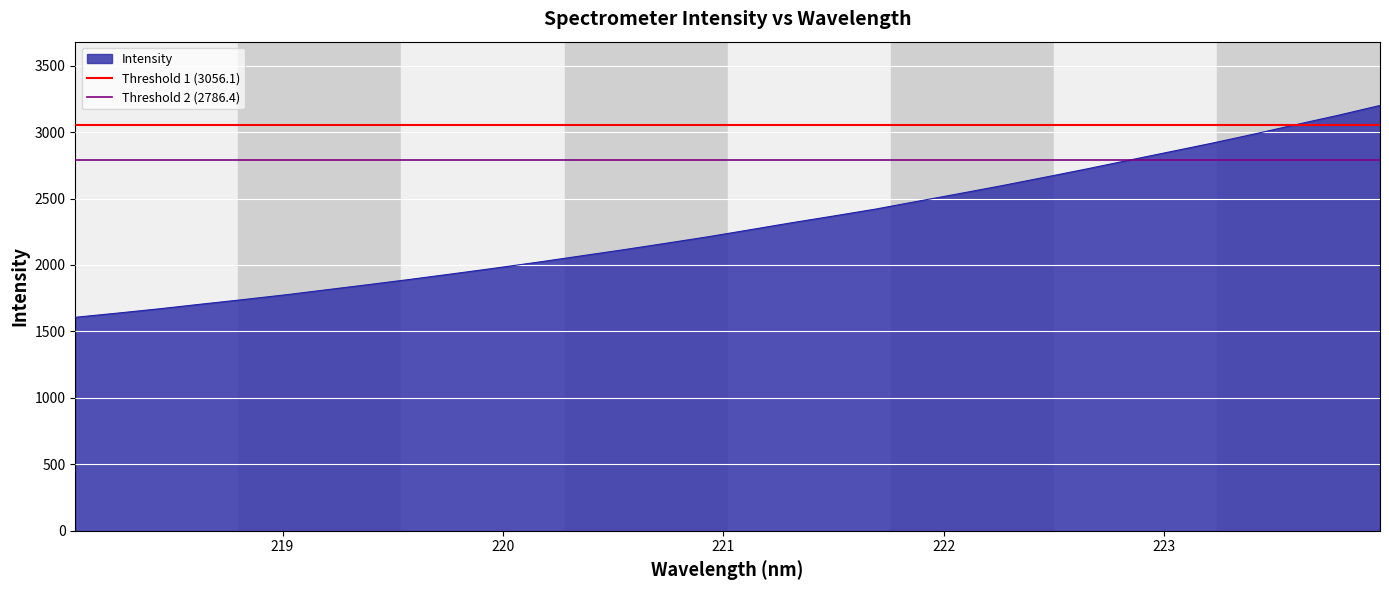

What is the lowest value of the Intensity series?

1606.2